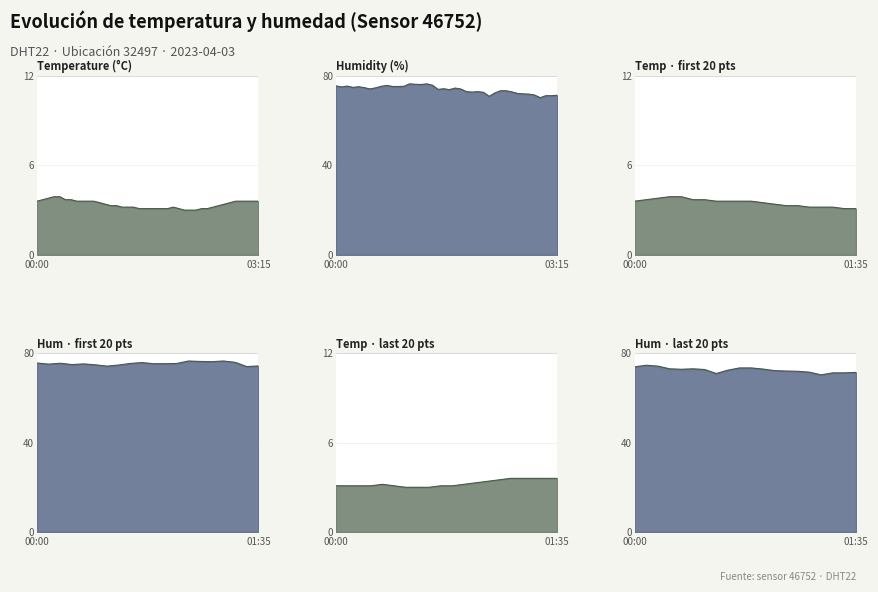

Which series has the largest range (max minus min)?

humidity